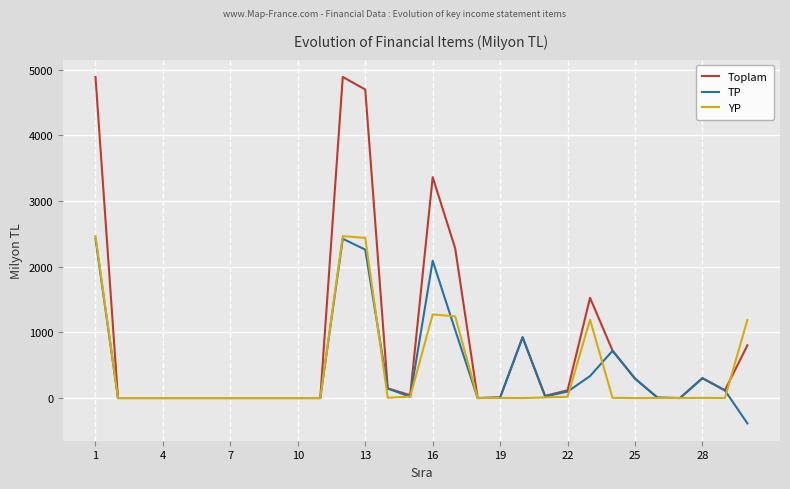

Which series has the widest spread of values?

Toplam